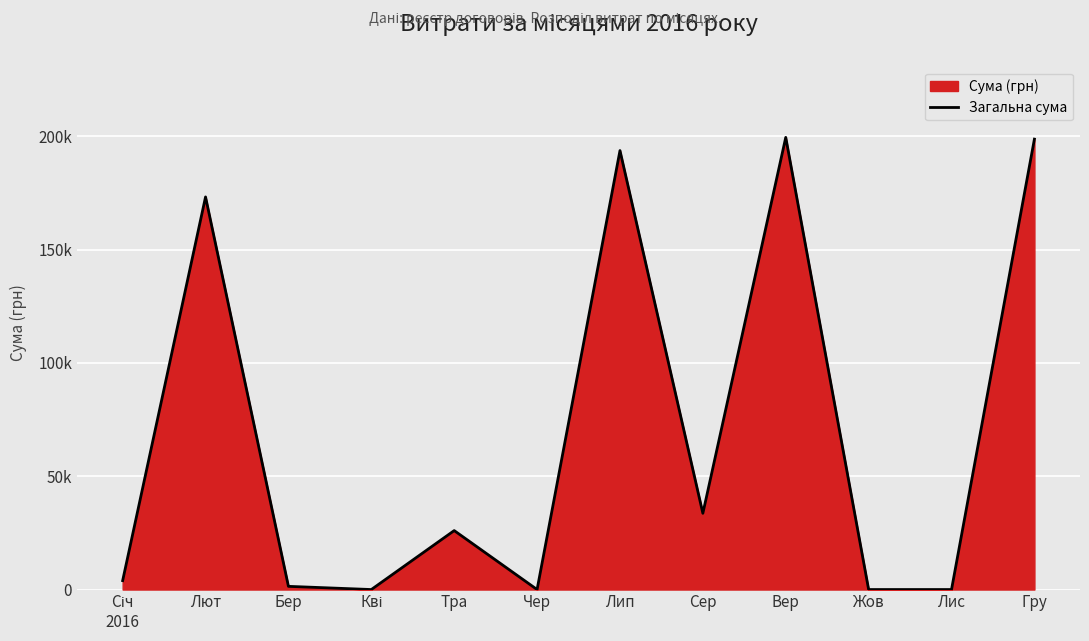

What is the difference between the values at Гру and Тра?

172755.5